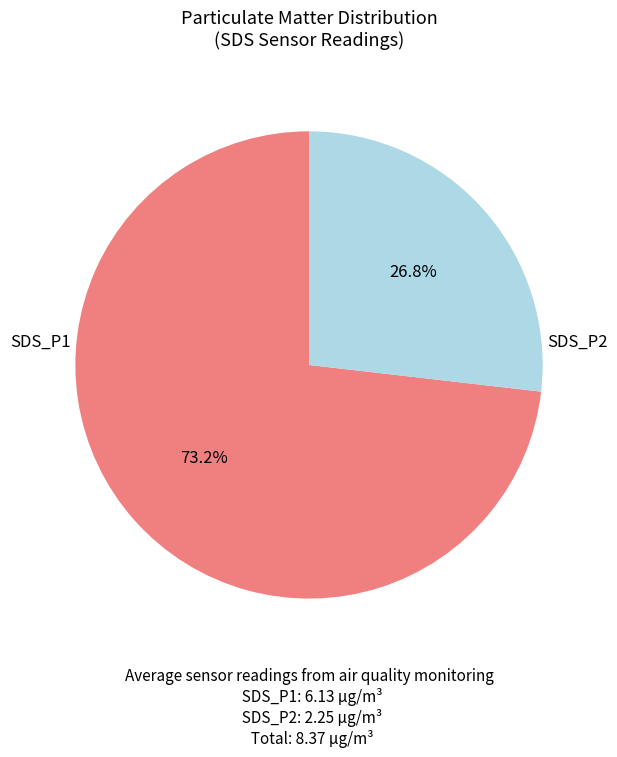

What portion of the pie excludes SDS_P2?

73.2%